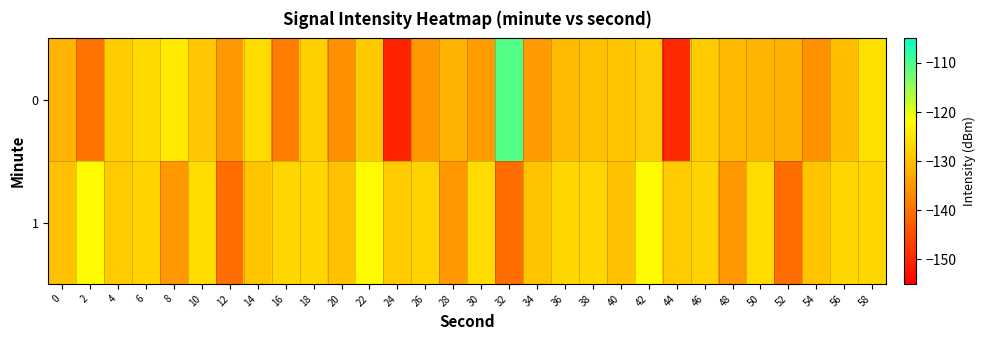

Count the number of categories in the chart.

30